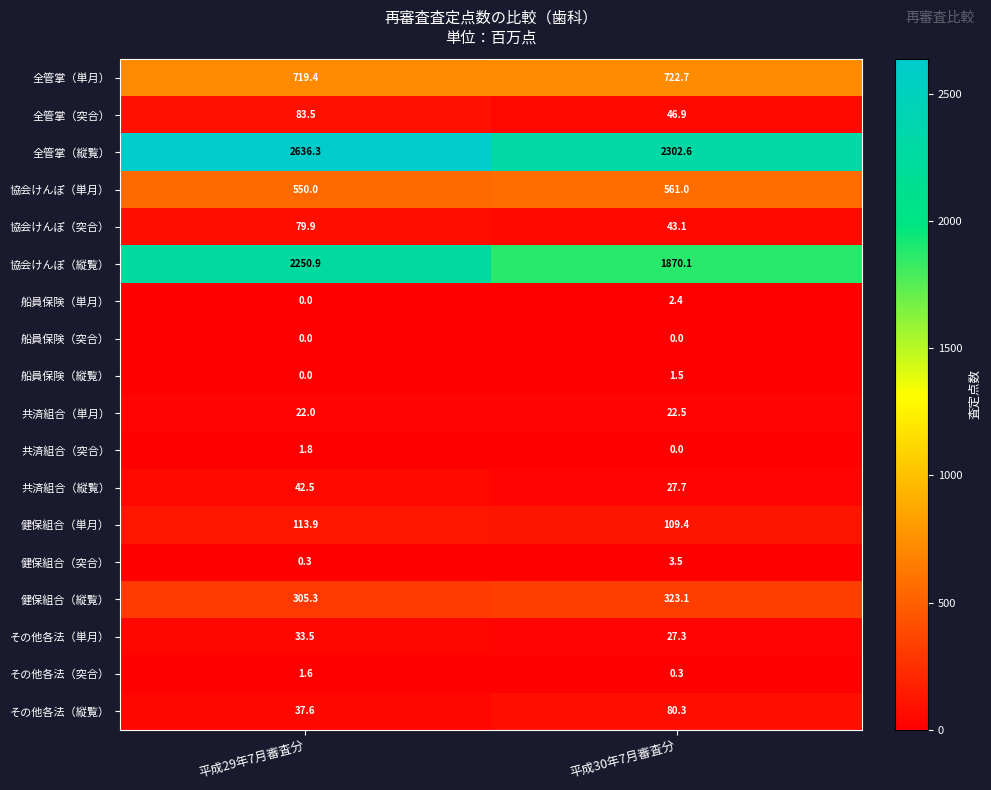

The value of 共済組合（縦覧） at 平成29年7月審査分 is 42.5. True or false?

True